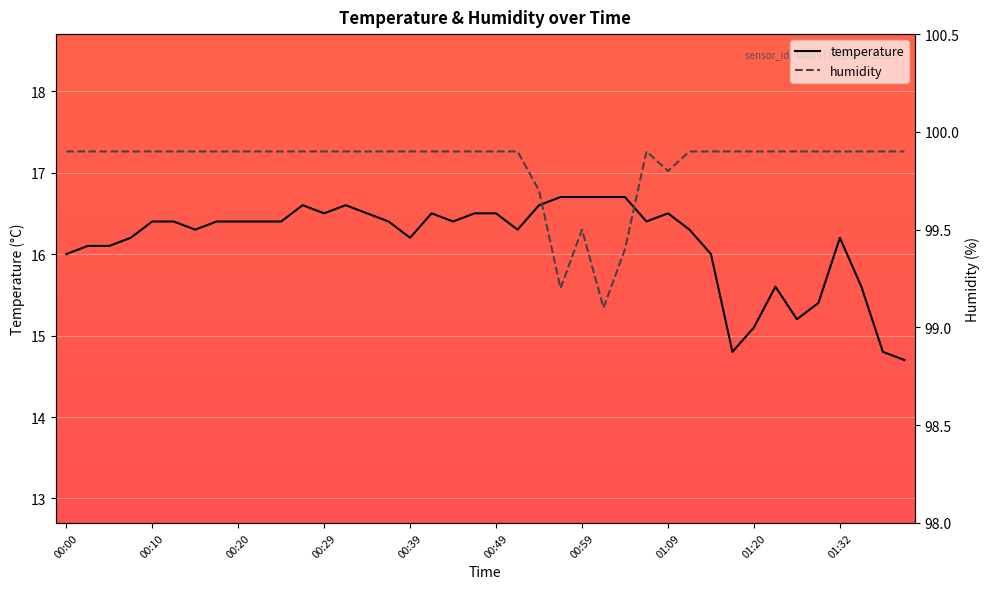

Which series has the largest total across all categories?

humidity